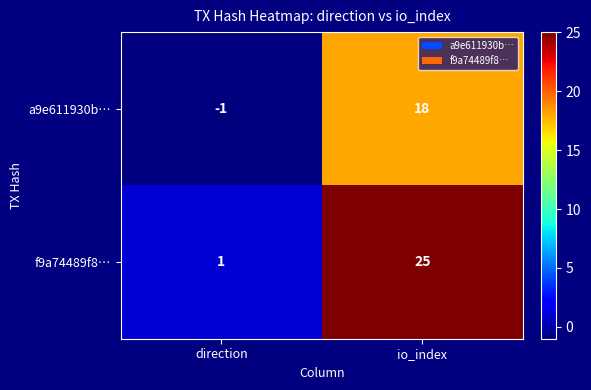

Reading left to right, what are all the values shown in this chart?

a9e611930b…: -1	18
f9a74489f8…: 1	25